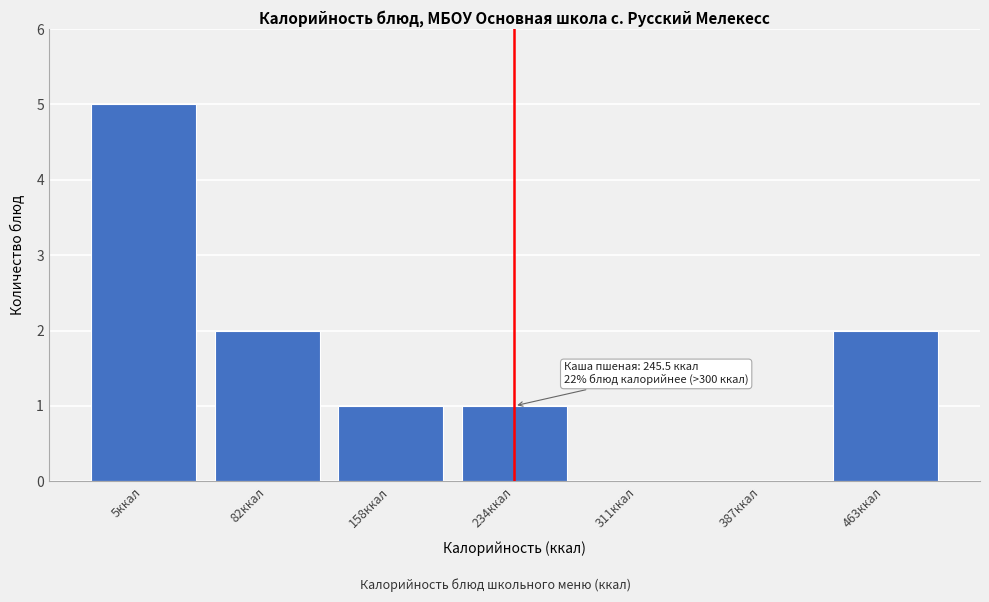

Reading left to right, what are all the values shown in this chart?

5ккал=5	82ккал=2	158ккал=1	234ккал=1	311ккал=0	387ккал=0	463ккал=2